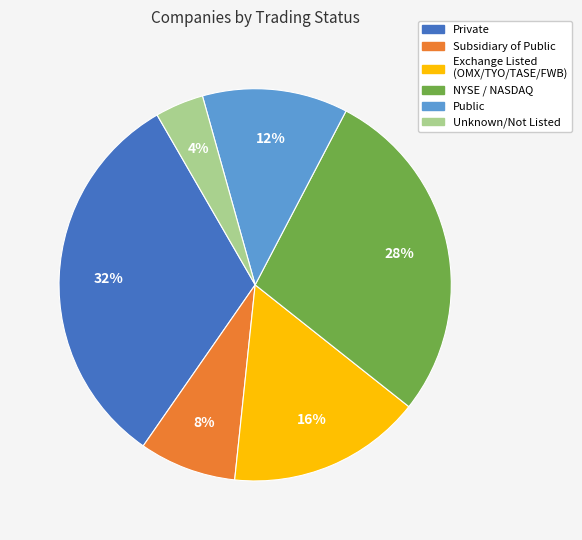

Is there any slice that represents more than half of the pie?

No